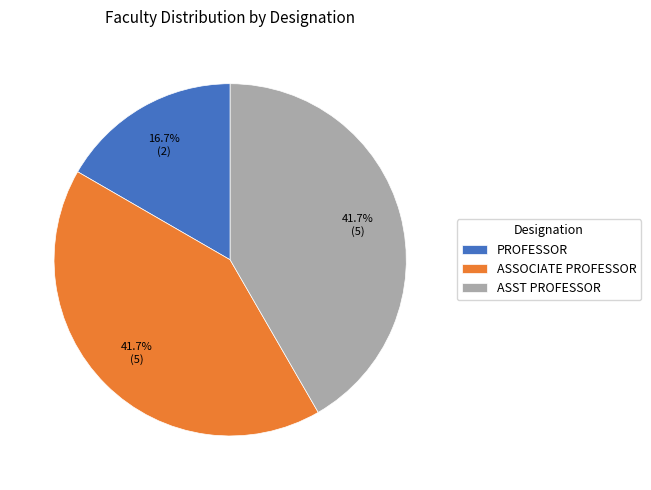

Which category has the smallest portion of the pie?

PROFESSOR